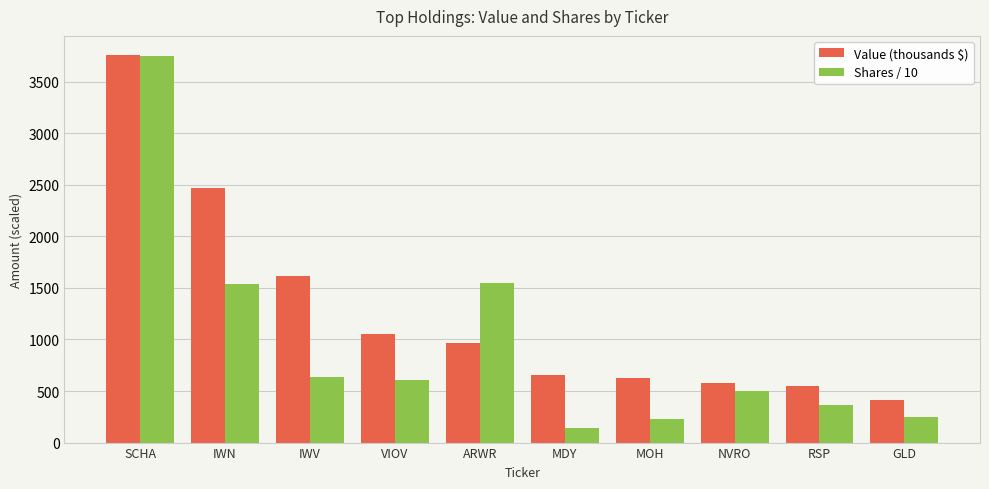

What is the sum of all Shares / 10 values?

9565.4